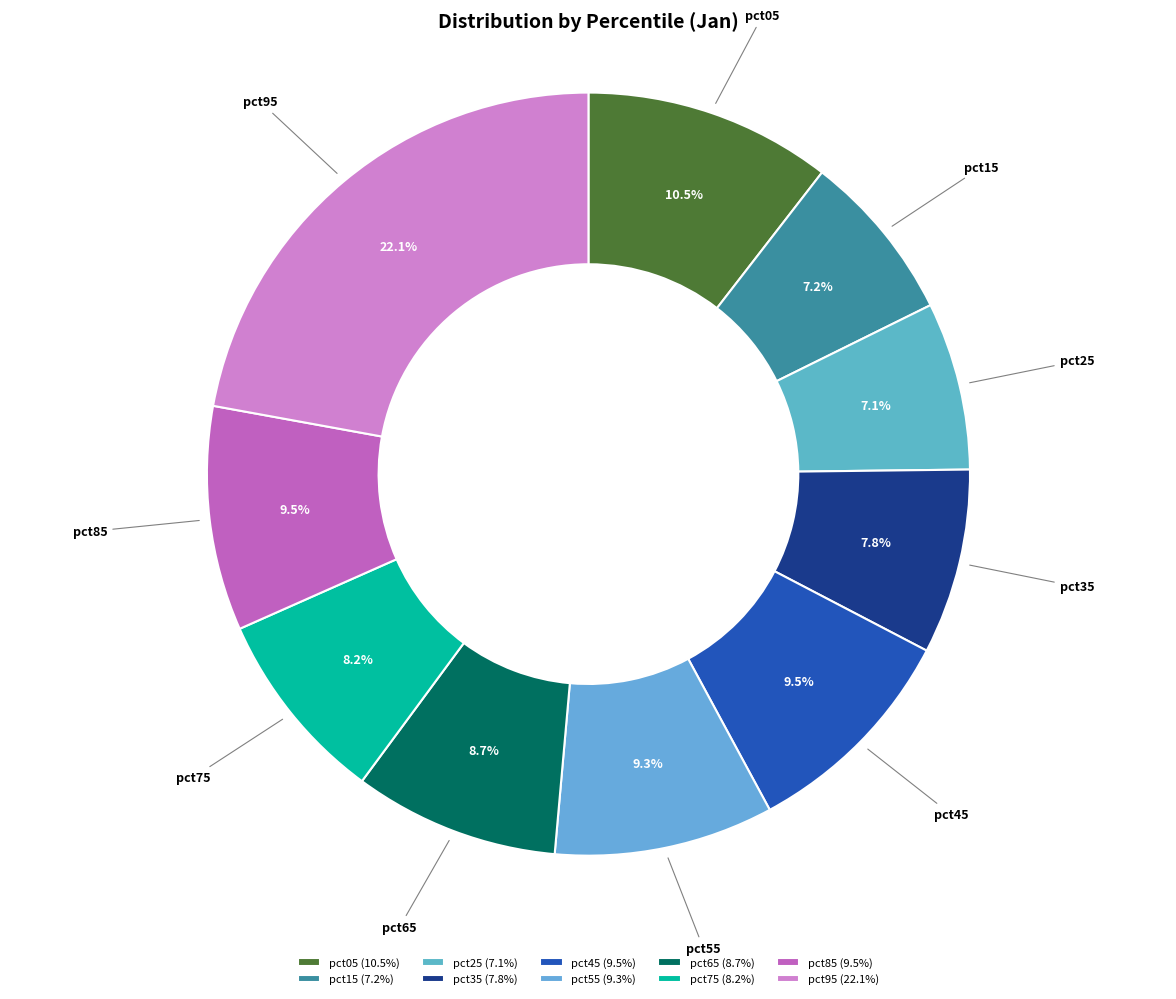

Count the number of slices in the pie.

10